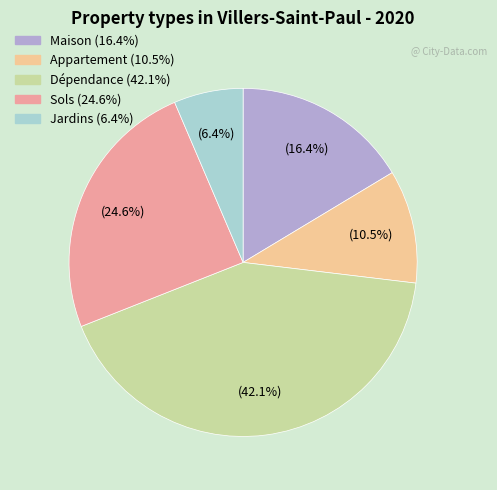

Does any single category account for the majority?

No